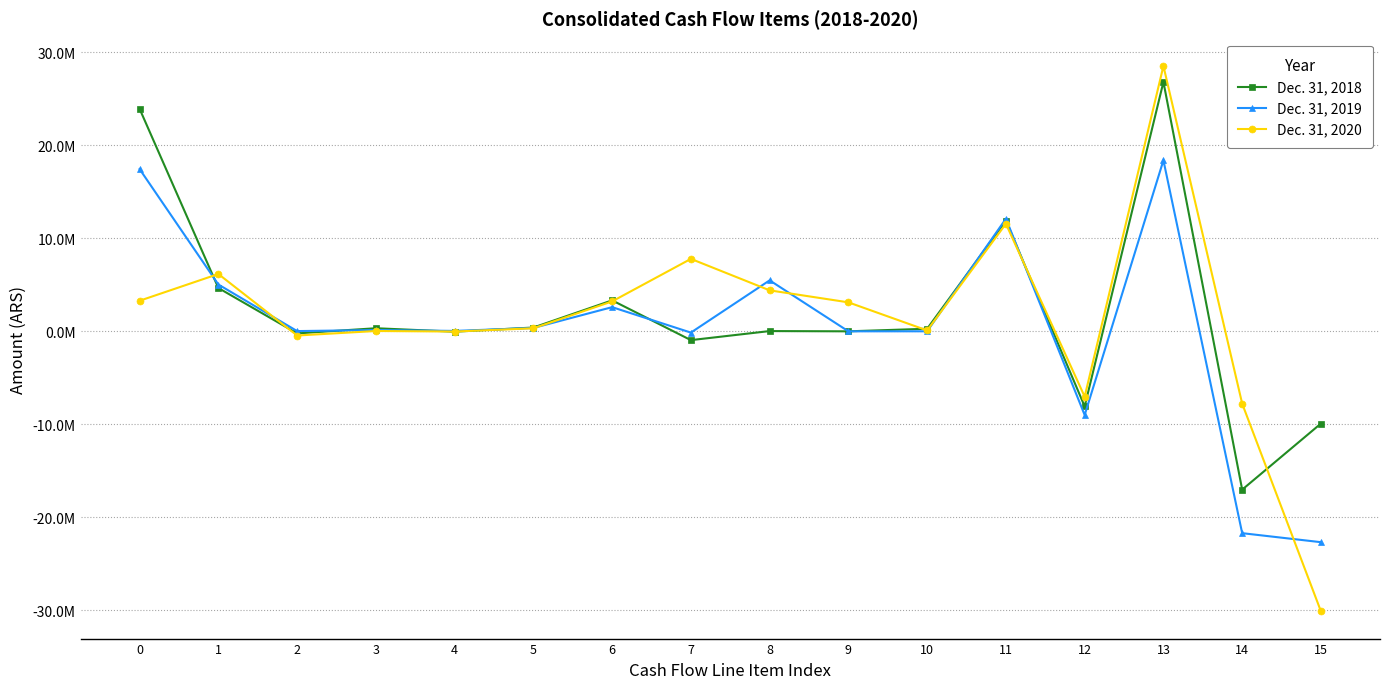

True or false: Dec. 31, 2018 has more than 0 interior local peaks.

True